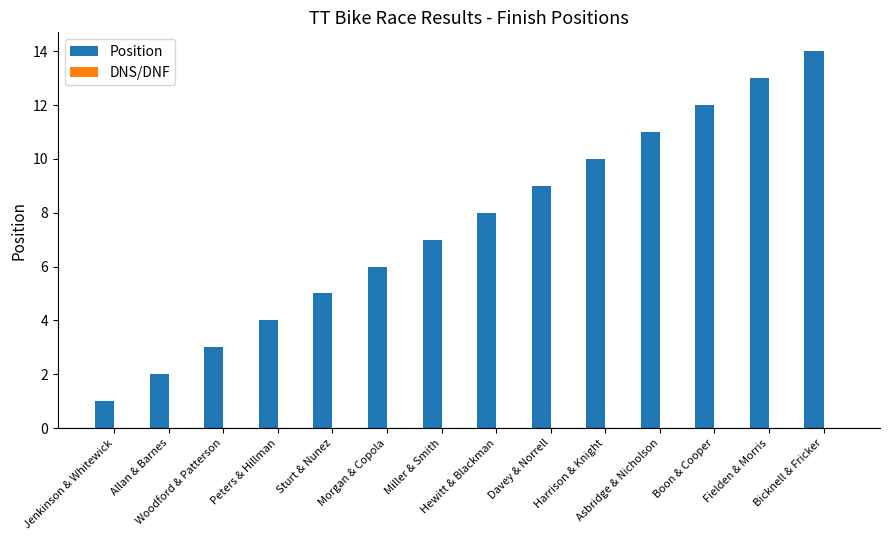

What is the maximum value shown in the chart?

14